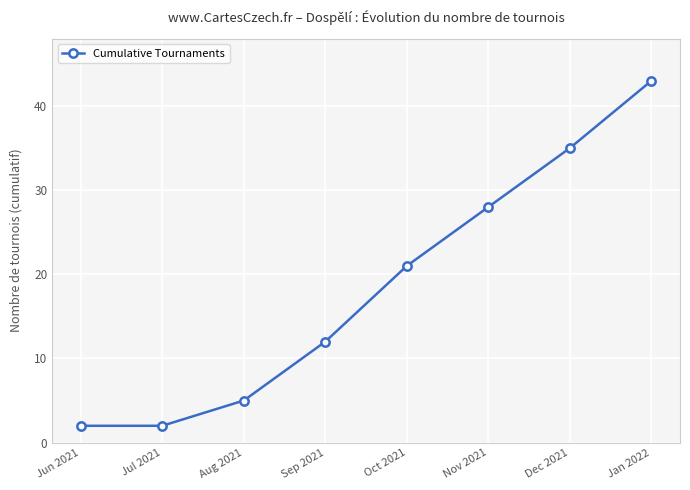

Approximately how many times larger is the value at Sep 2021 compared to Jul 2021?

6.0